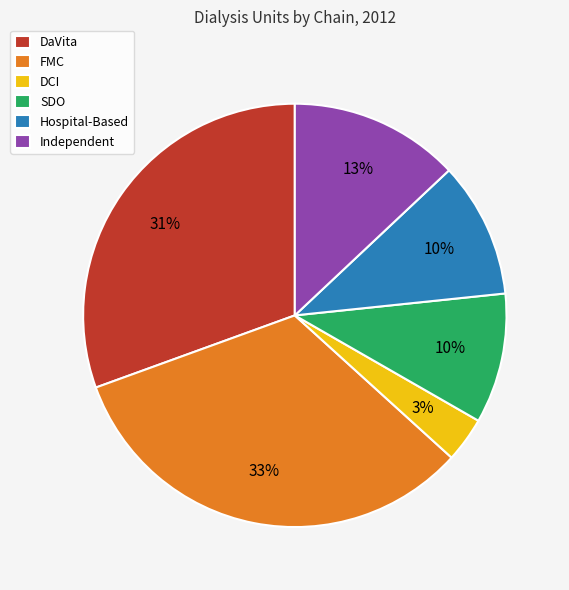

What percentage is the DaVita slice, to the nearest percent?

31%